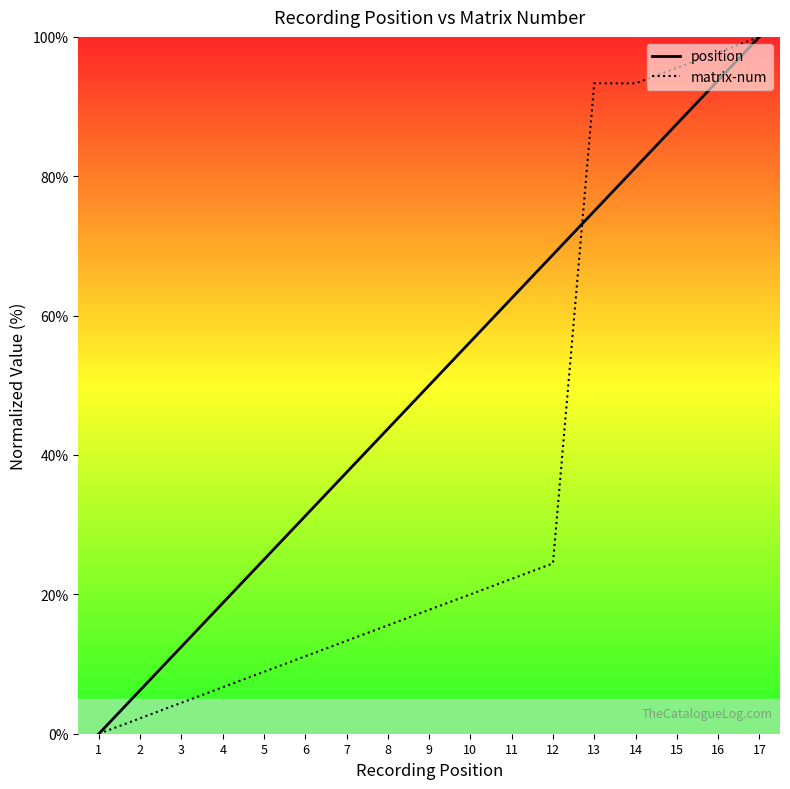

At which label is position closest to 50?

9